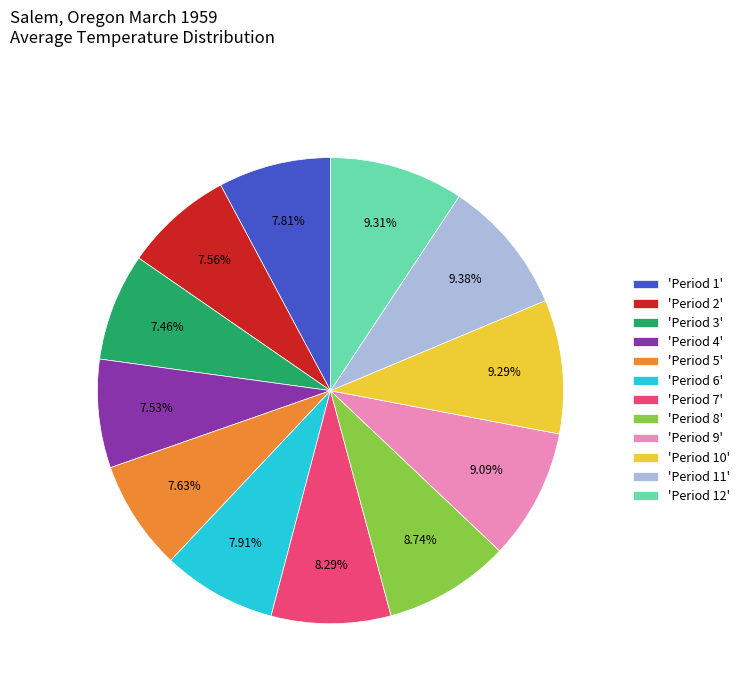

Is there any slice that represents more than half of the pie?

No